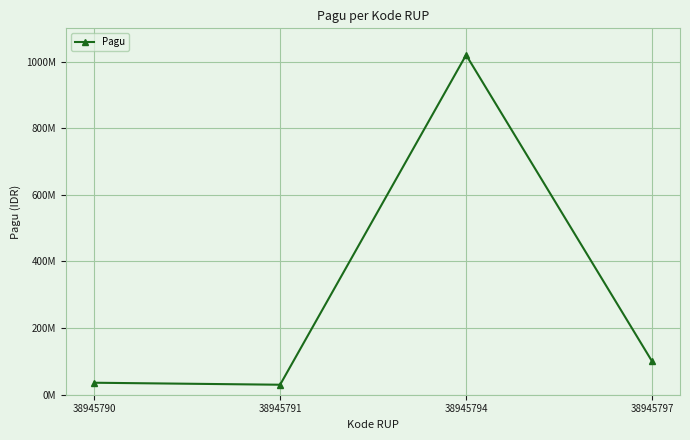

Reading left to right, extract all data points from this chart.

38945790=36000000	38945791=30000000	38945794=1020000000	38945797=100000000